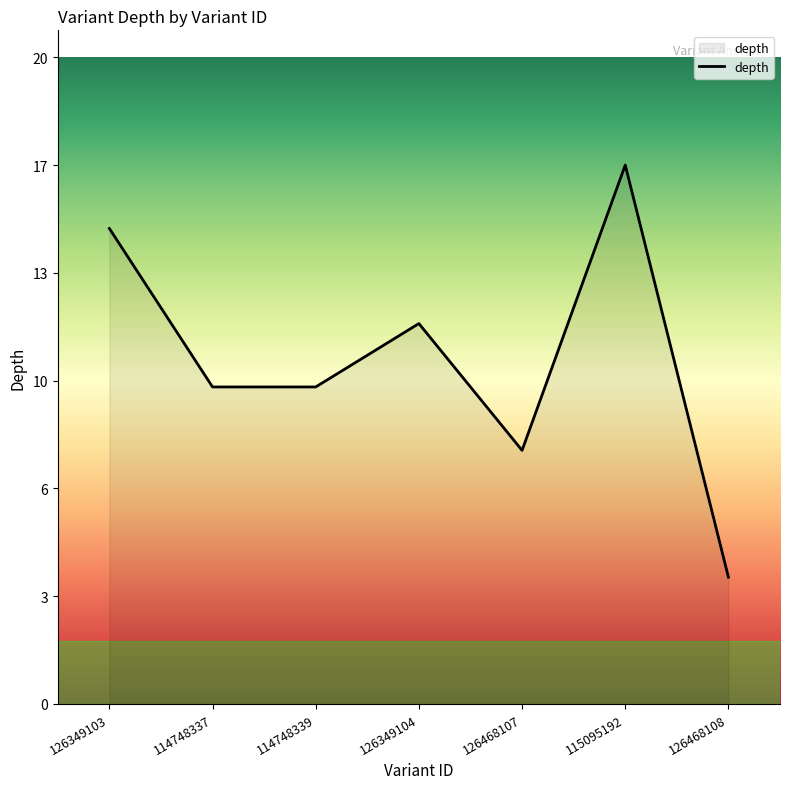

What is the difference between the values at 114748337 and 126349104?

2